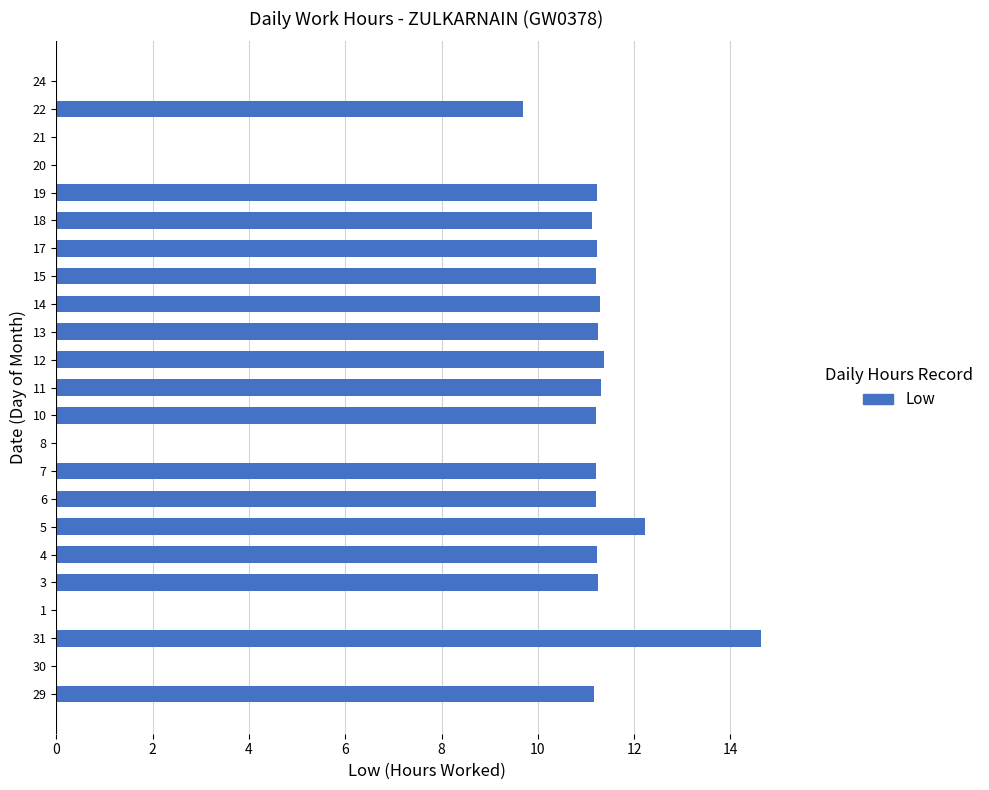

Is it true that the value at 12 is 16.3?

False